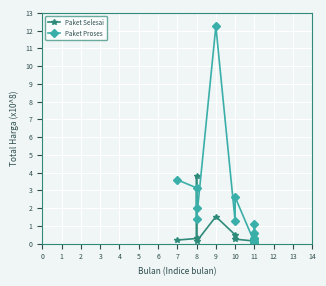

What is the total value across all series at 9?

13.8